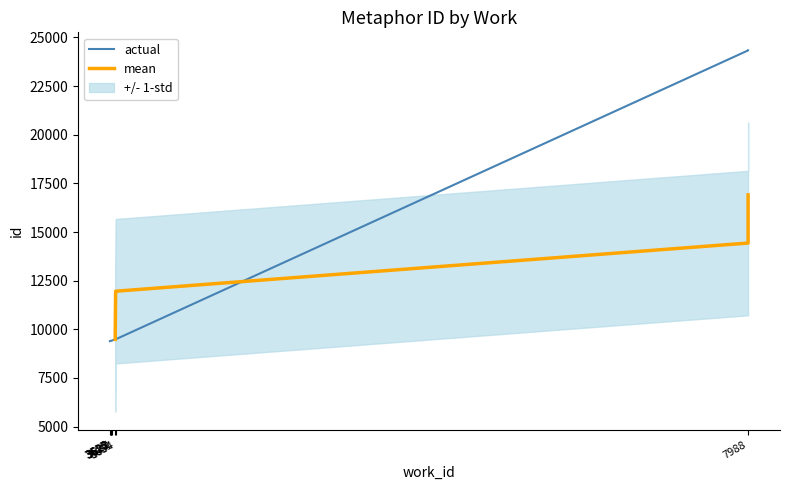

Reading left to right, what are all the values shown in this chart?

9388	9396	9409	9411	9417	9475	9479	9482	24336	24337